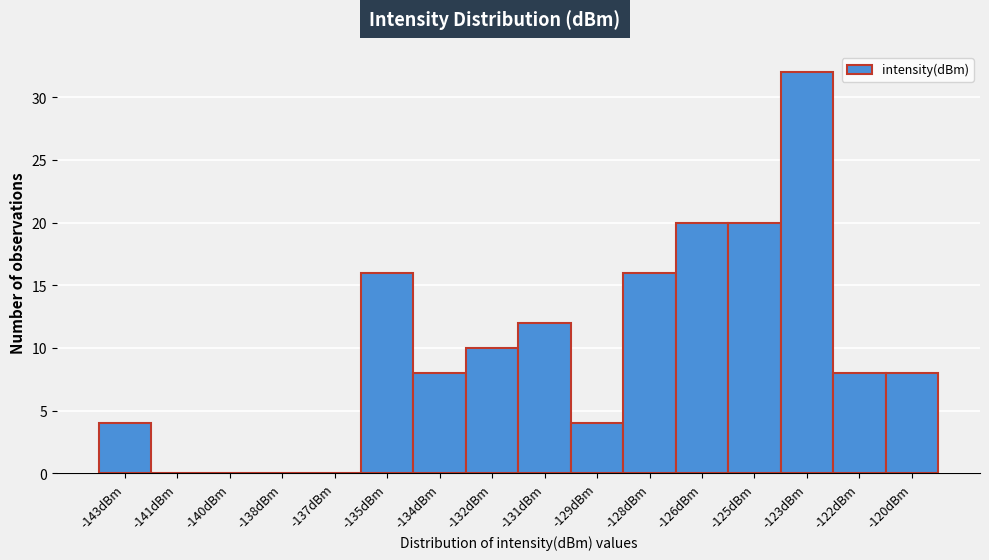

Reading left to right, list all the values displayed in this chart.

-143dBm=4	-141dBm=0	-140dBm=0	-138dBm=0	-137dBm=0	-135dBm=16	-134dBm=8	-132dBm=10	-131dBm=12	-129dBm=4	-128dBm=16	-126dBm=20	-125dBm=20	-123dBm=32	-122dBm=8	-120dBm=8